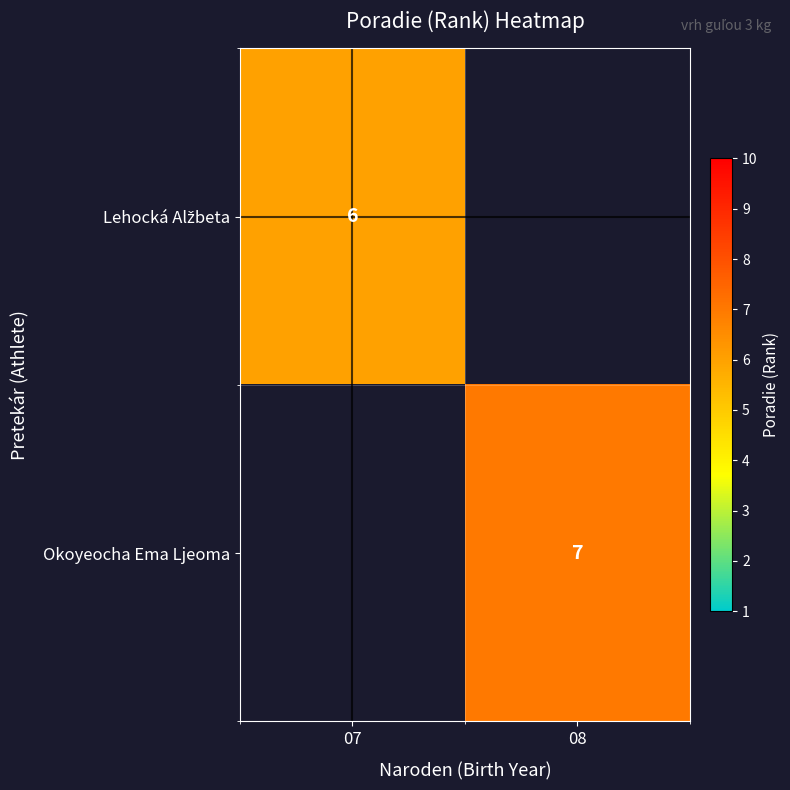

The value of Okoyeocha Ema Ljeoma at 08 is 7. True or false?

True